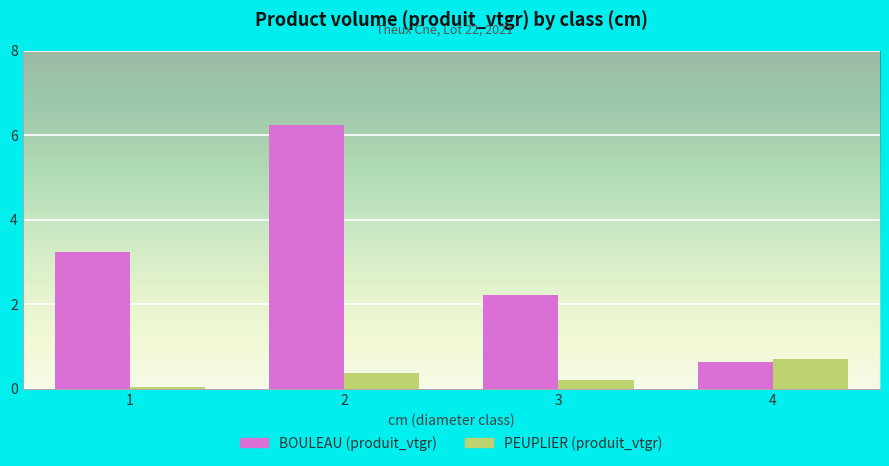

What is the difference between the maximum and minimum values in the BOULEAU (produit_vtgr) series?

5.6